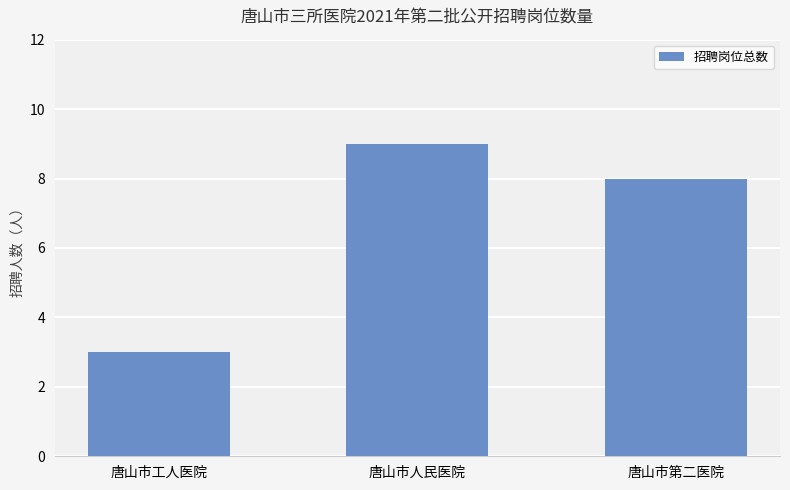

What is the minimum value shown in the chart?

3